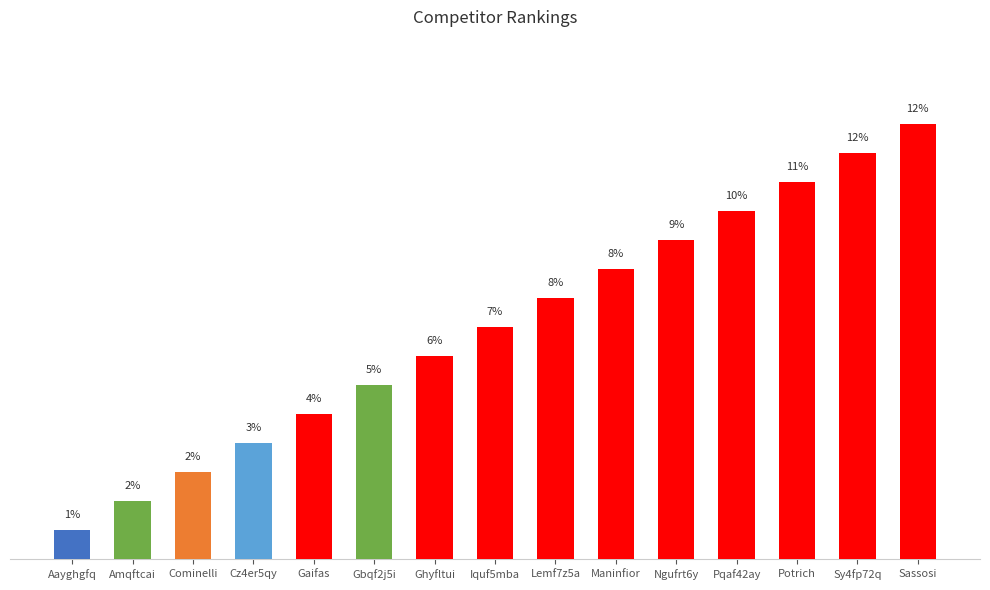

Does the chart contain stacked bars?

No